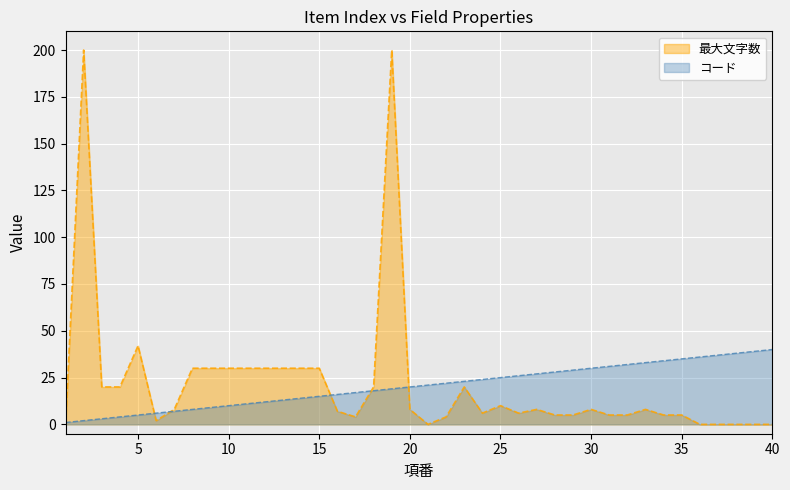

Where does the コード series first go above 21?

22